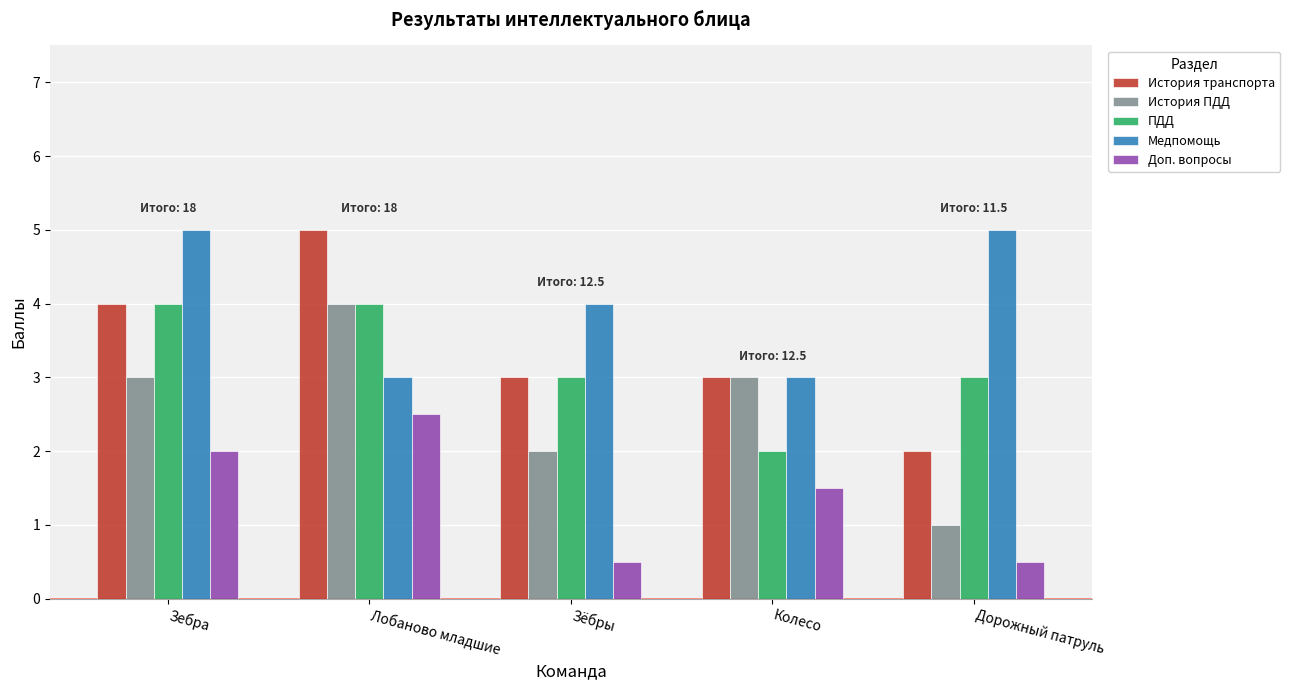

What is the spread (max minus min) of values at Зебра?

3.0